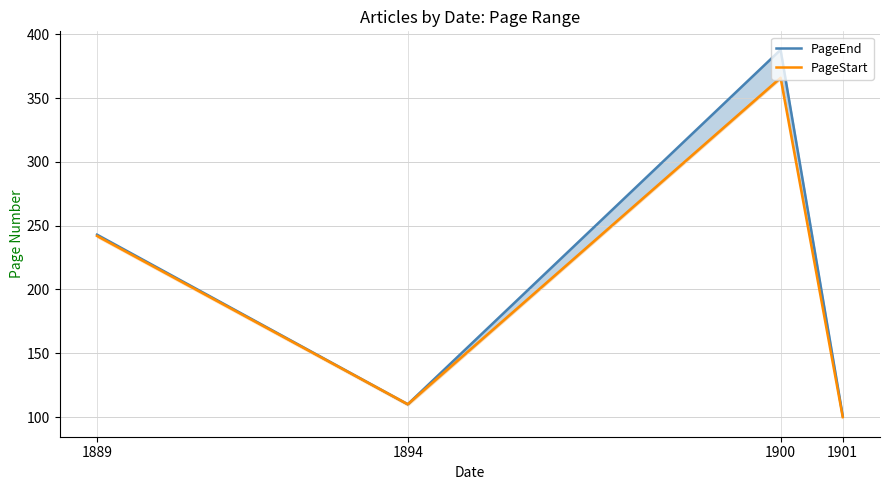

True or false: PageEnd and PageStart intersect in this chart.

False